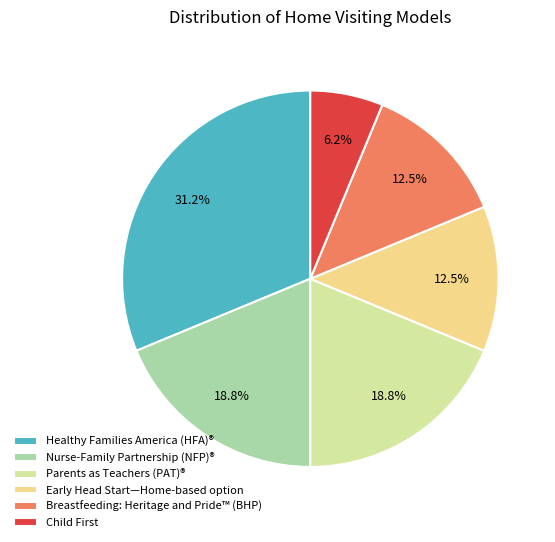

What portion of the pie excludes Breastfeeding: Heritage and Pride™ (BHP)?

87.5%